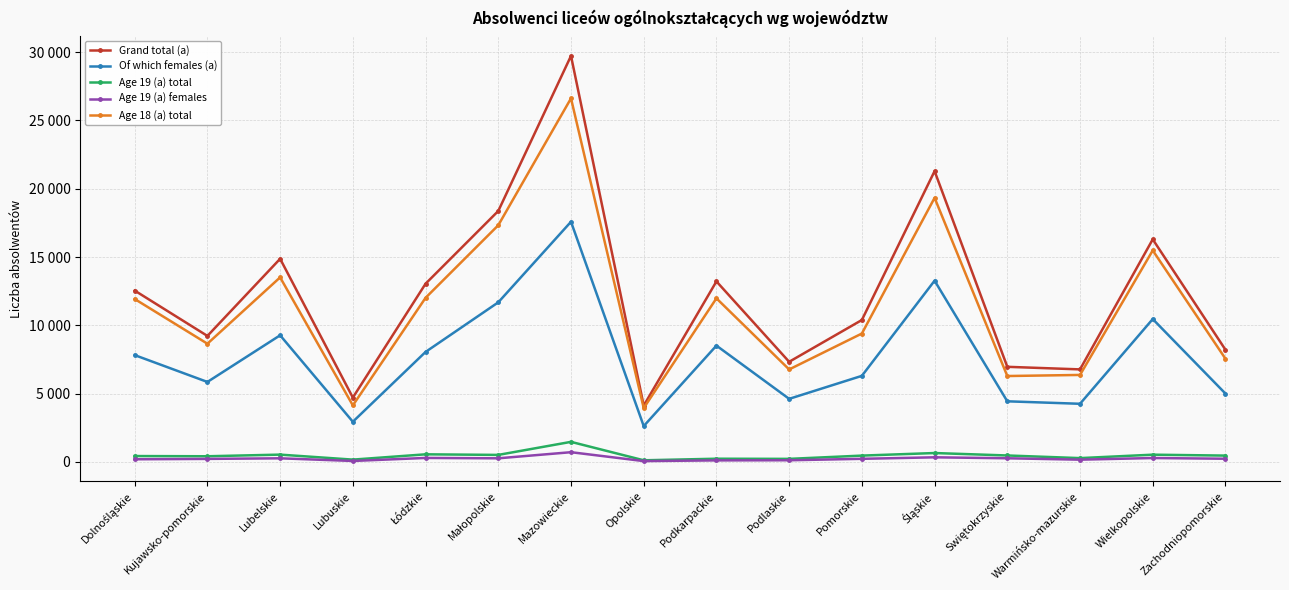

What are all the series names shown in the legend?

Grand total (a), Of which females (a), Age 19 (a) total, Age 19 (a) females, Age 18 (a) total